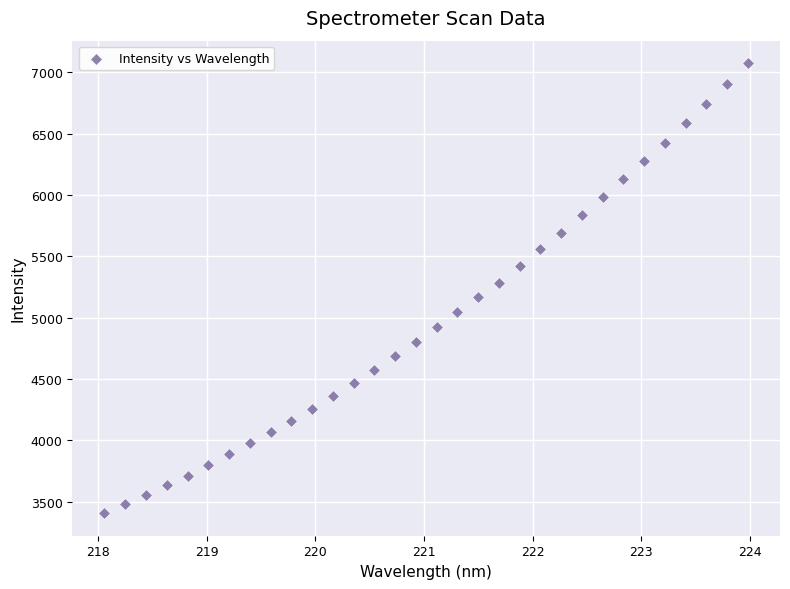

What is the range of Y values (max minus min)?

3668.1